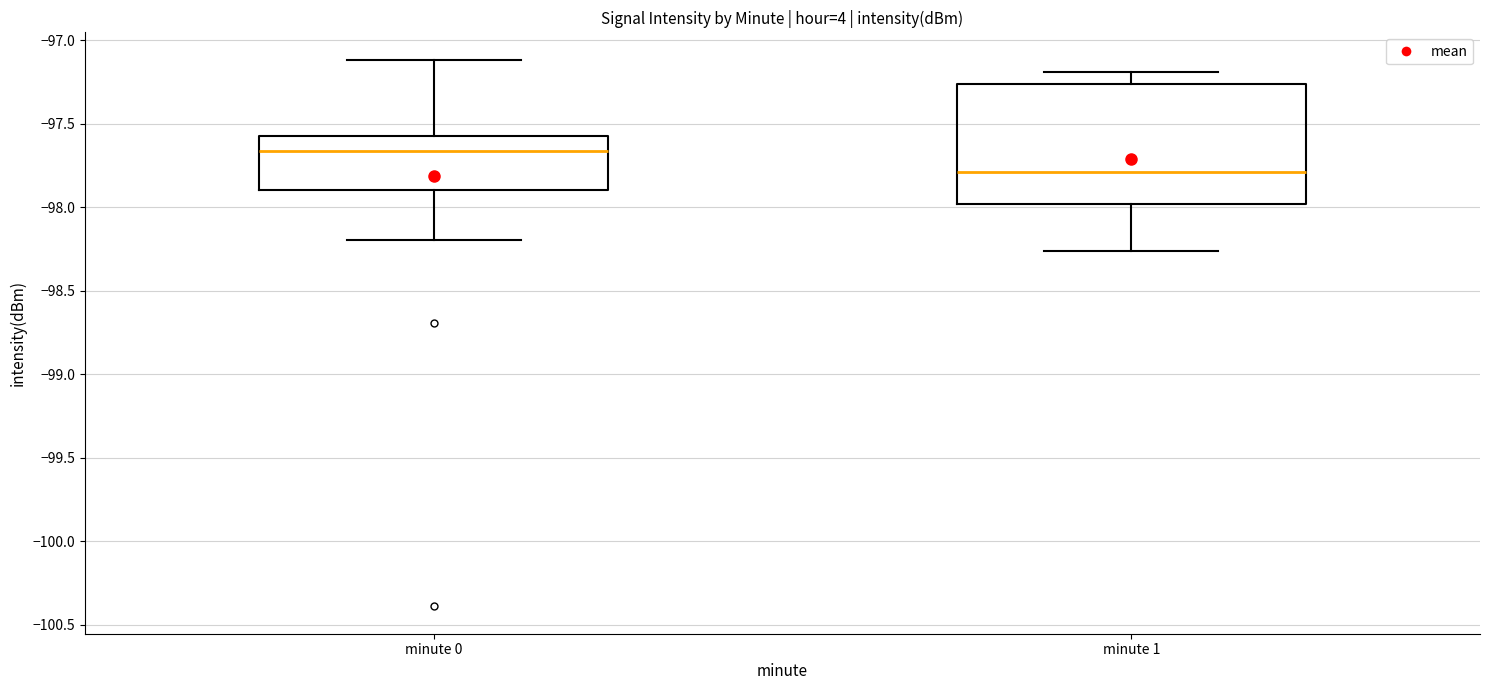

Reading left to right, read every box against the y-axis: the position of its median line, the range the box covers, and the ends of its whiskers. The values are not printed on the chart, so give them approximately, as read against the axis.

minute 0: median -97.65, box -97.90 to -97.55, whiskers -98.20 to -97.10
minute 1: median -97.80, box -98.00 to -97.25, whiskers -98.25 to -97.20